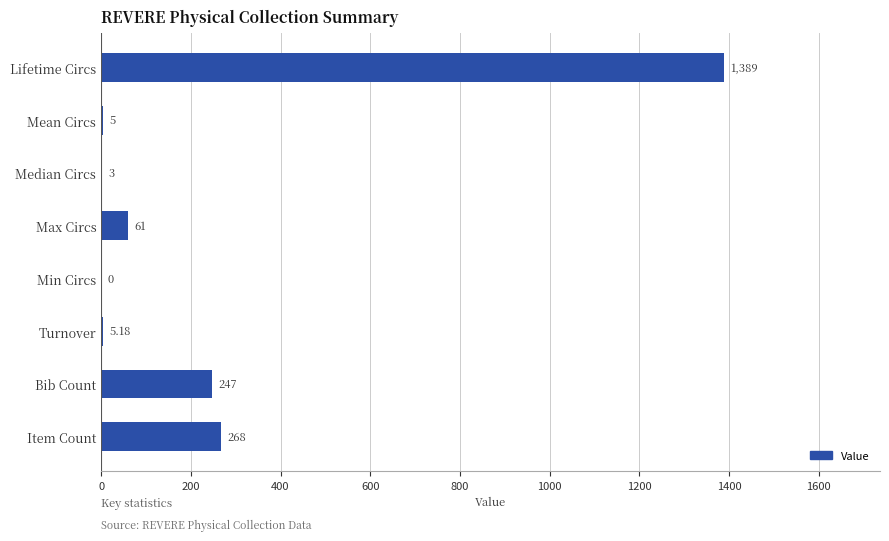

Where is the data nearest to the value 694?

Item Count